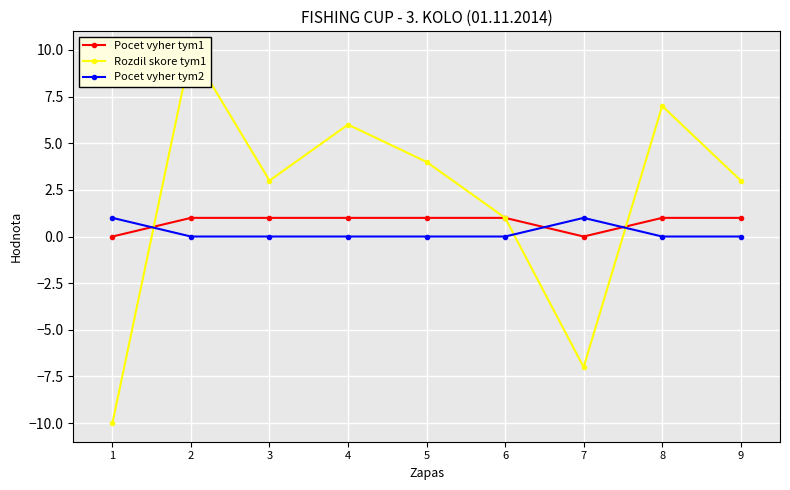

What is the average value of the Rozdil skore tym1 series?

2